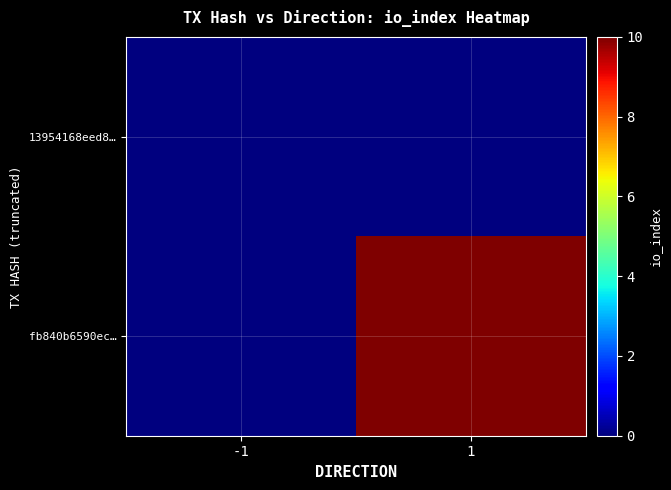

Reading right to left, transcribe all the data shown in this chart.

13954168eed8…: 1=0	-1=0
fb840b6590ec…: 1=10	-1=0